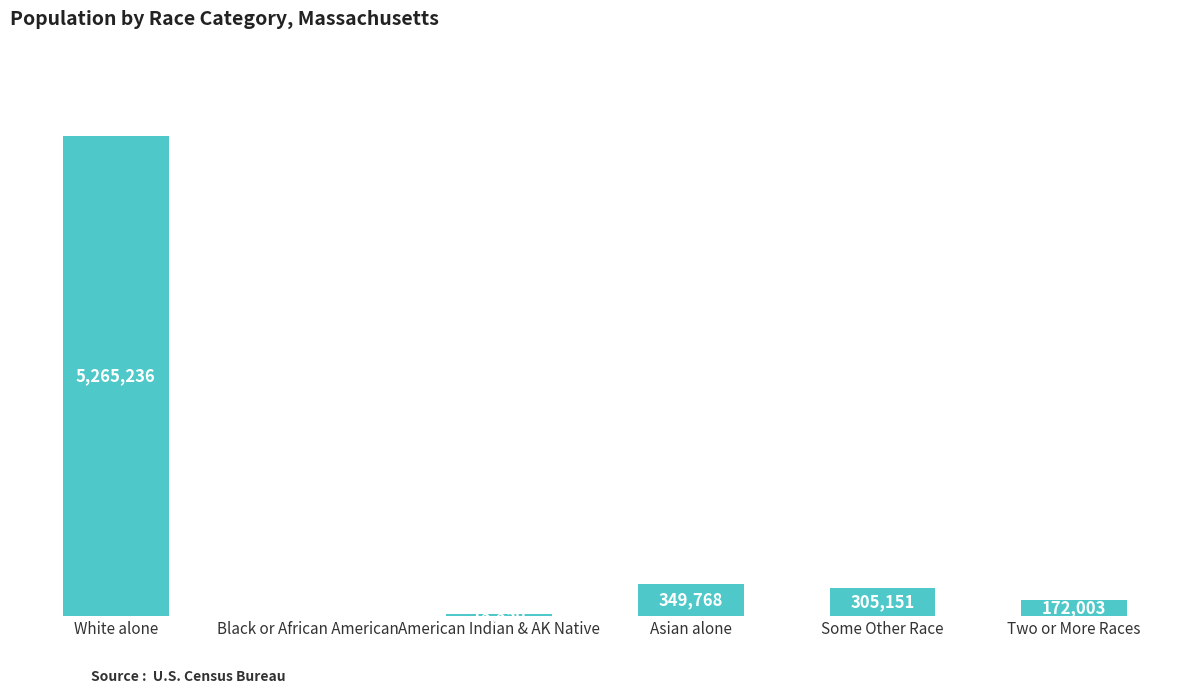

Which label corresponds to the largest value in the chart?

White alone